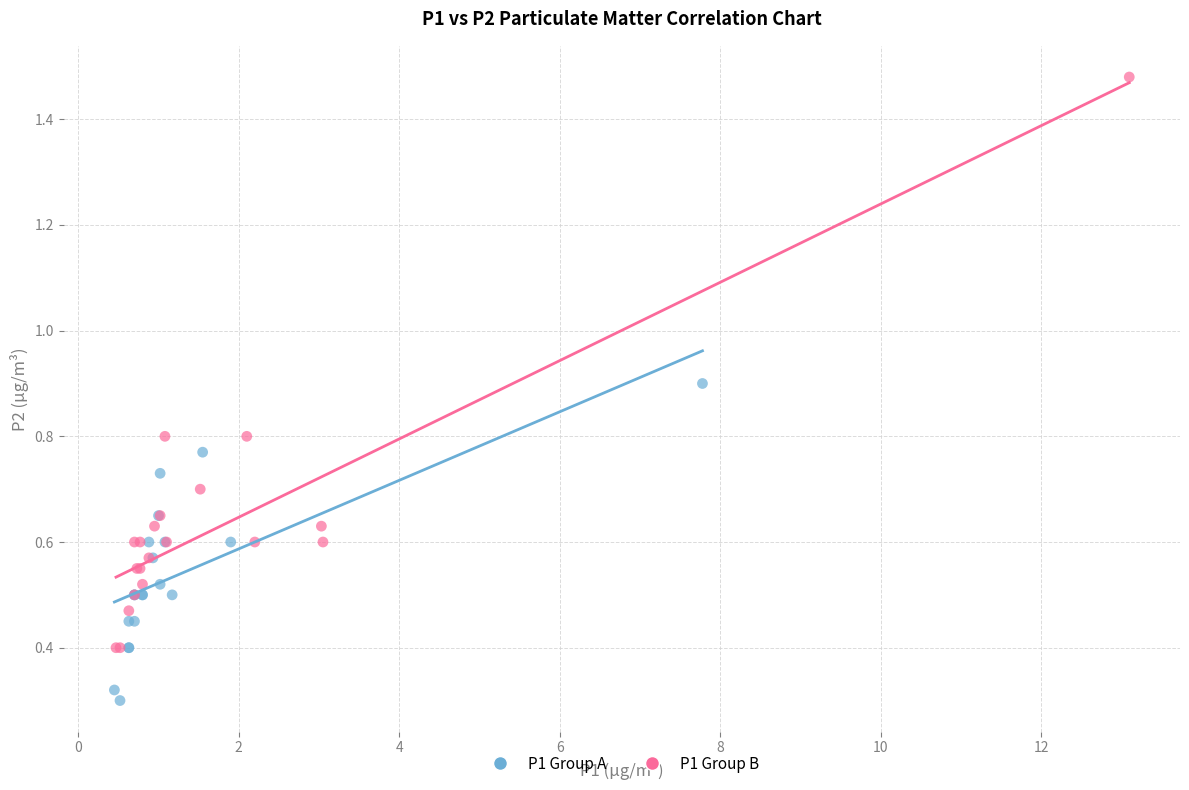

Which series reaches the minimum Y coordinate?

P1 Group A